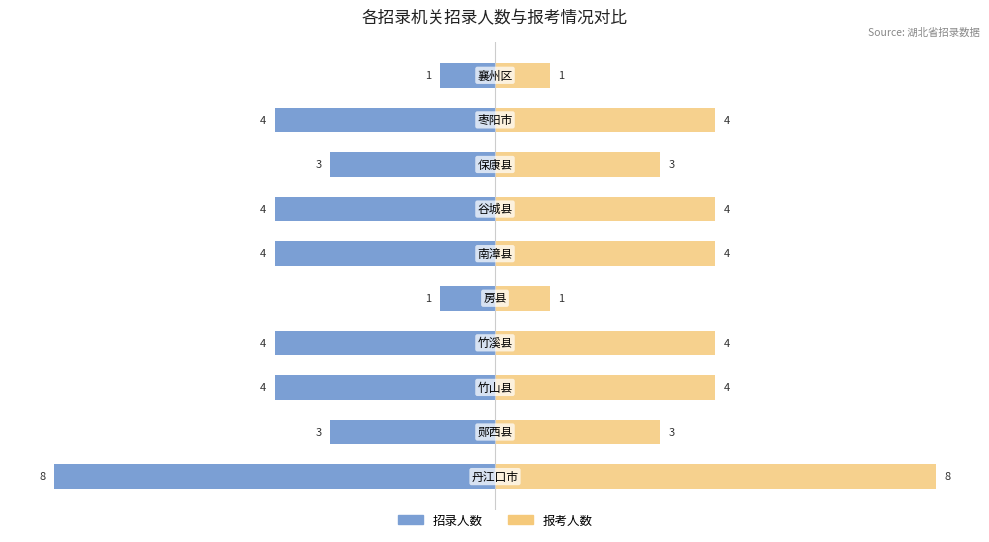

How many data points in 招录人数 are above -4?

4